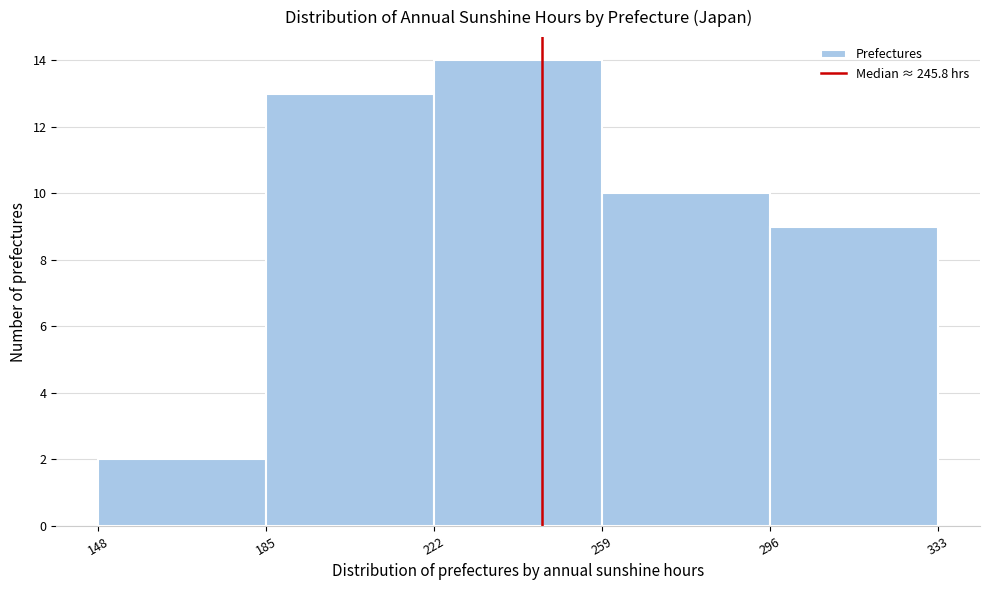

Reading left to right, list every bar in this chart as the range it spans on the x-axis followed by its height. The values are not printed on the chart, so give them approximately, as read against the axis.

148 to 185: 2
185 to 222: 13
222 to 259: 14
259 to 296: 10
296 to 333: 9